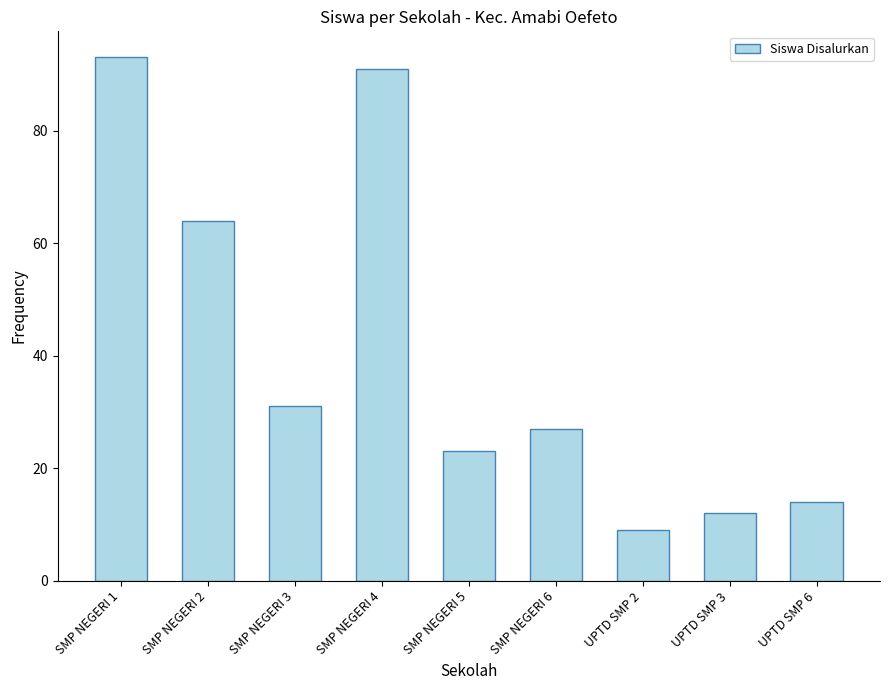

How many data points are less than 27?

4